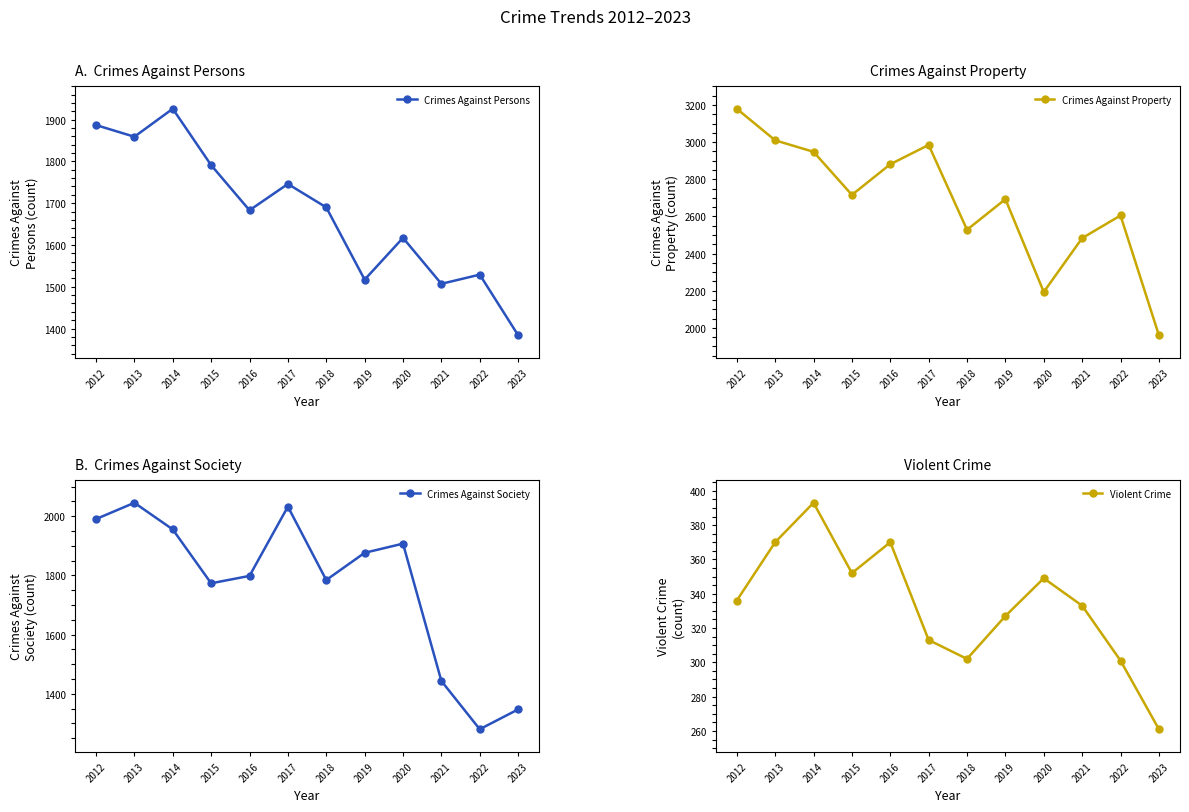

Which series has the largest range (max minus min)?

Crimes Against Property